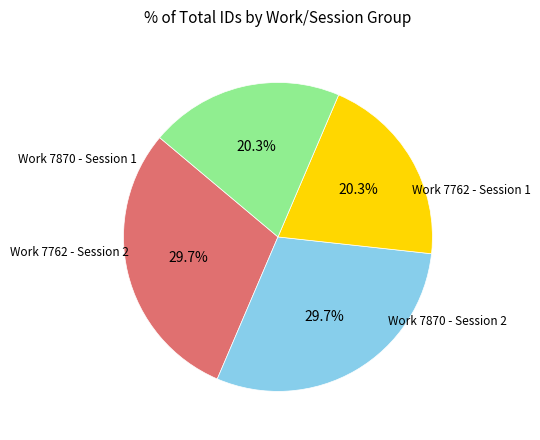

How many slices are in this pie chart?

4